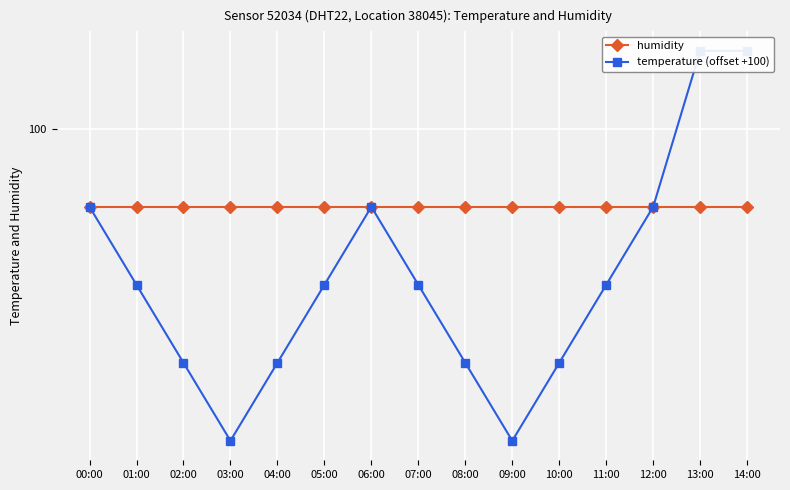

Is it true that temperature (offset +100) equals 174.3 at 06:00?

False